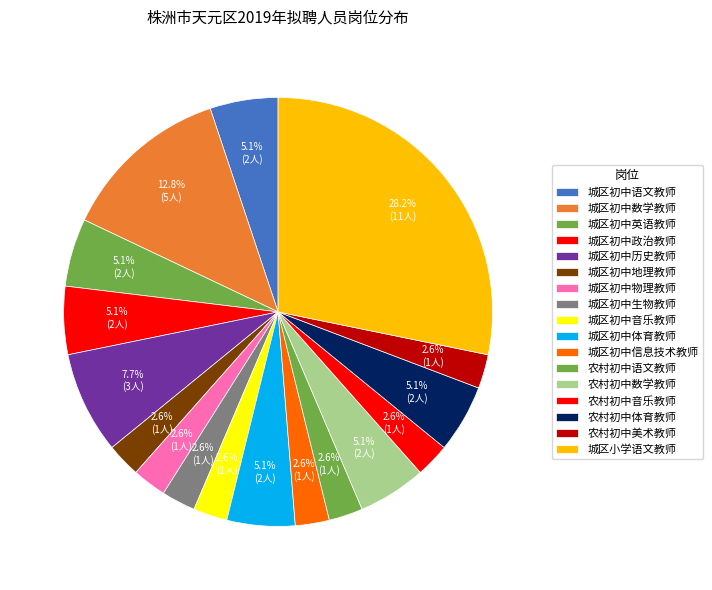

How many slices are in this pie chart?

17